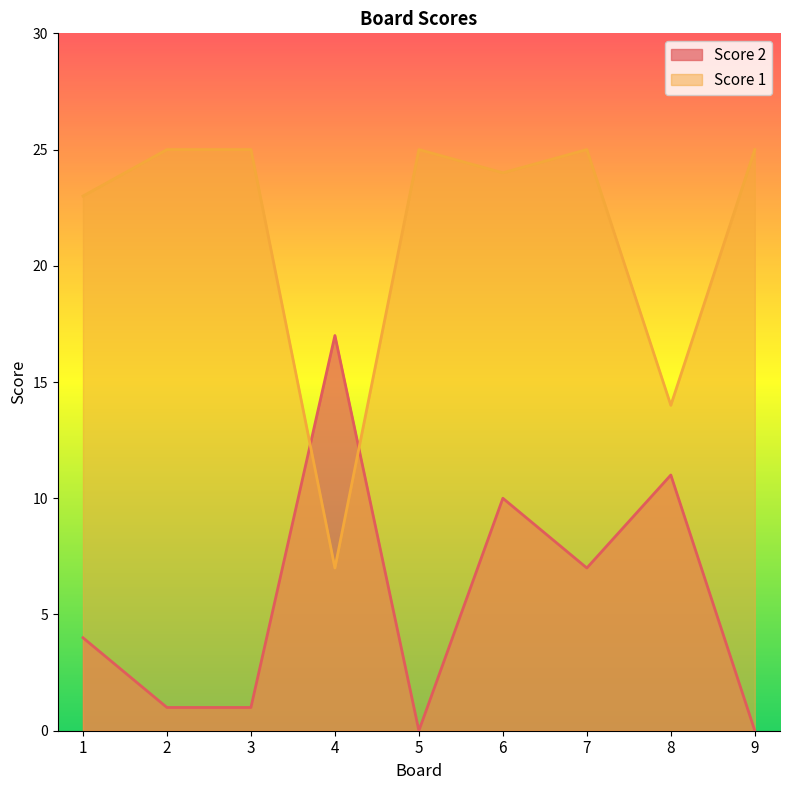

What is the value of the Score 1 point at the 9th from the left?

25